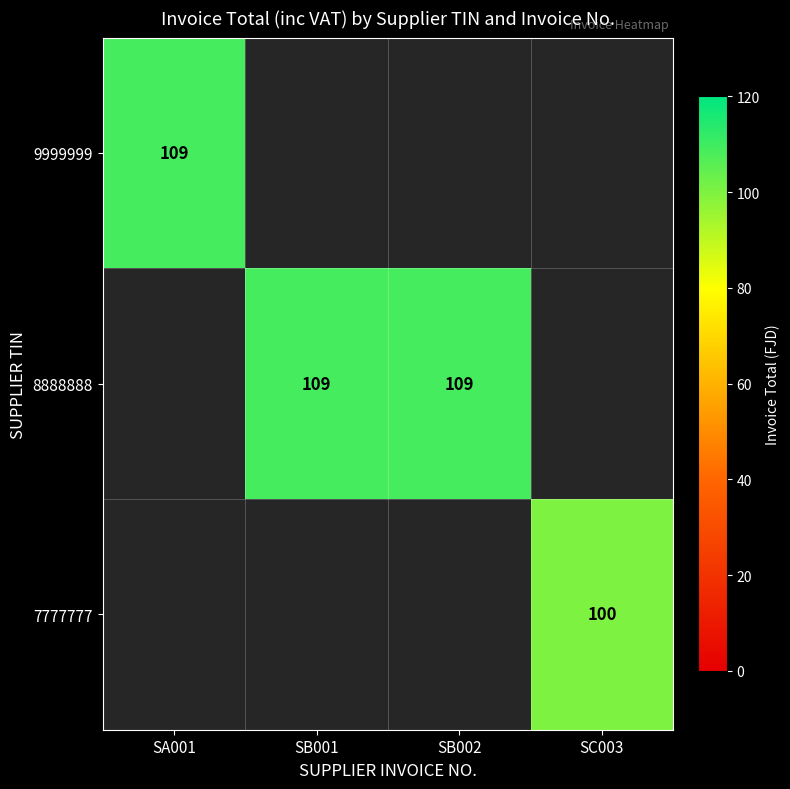

True or false: 8888888 has a value of 109 at SB002.

True